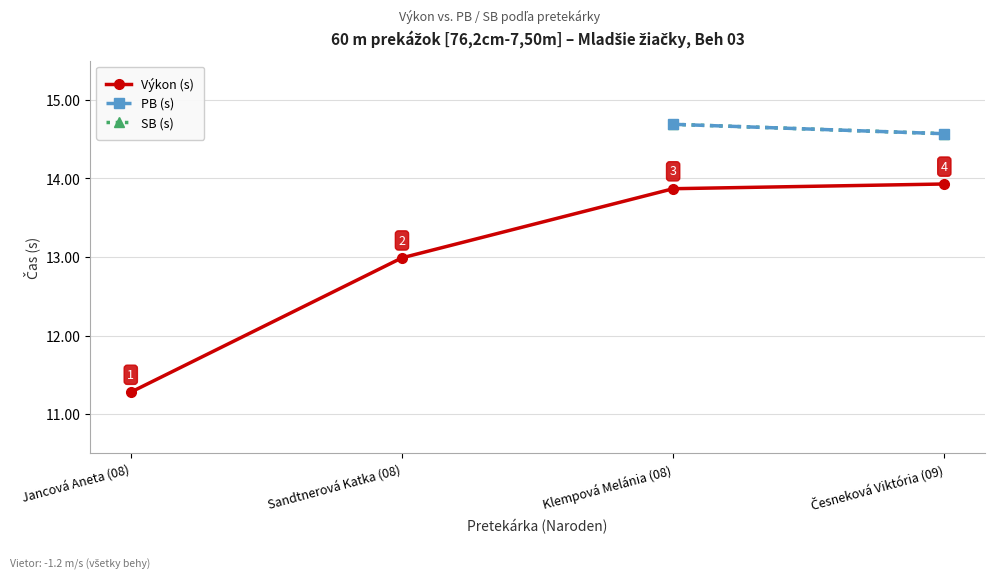

Is it true that SB (s) equals 22.1 at Klempová Melánia (08)?

False